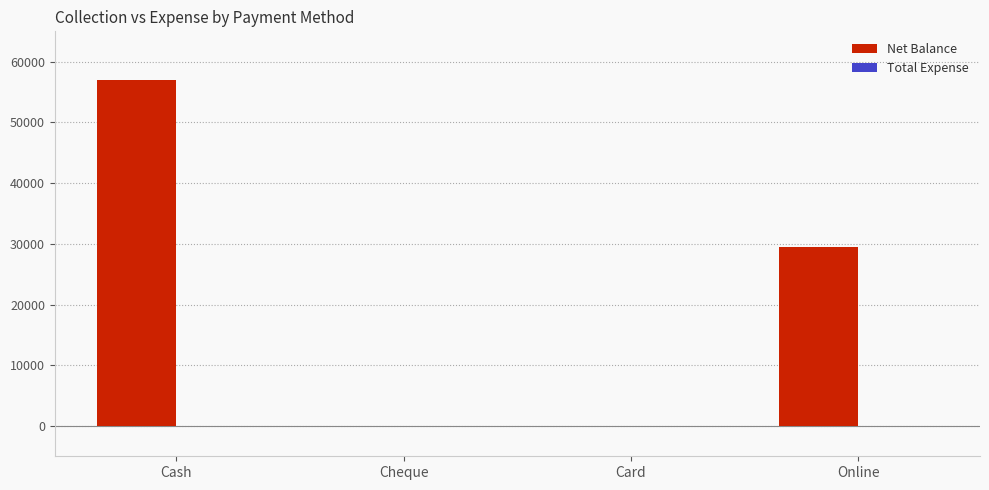

Is it true that the value at Online is 10862?

False